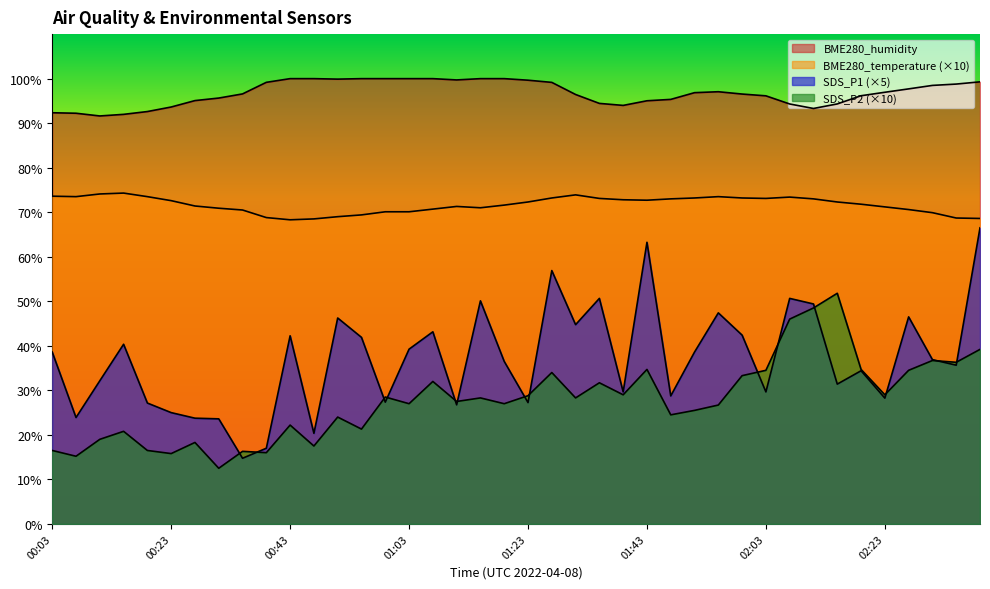

What is the difference between the highest and lowest values at 02:40?

60.1